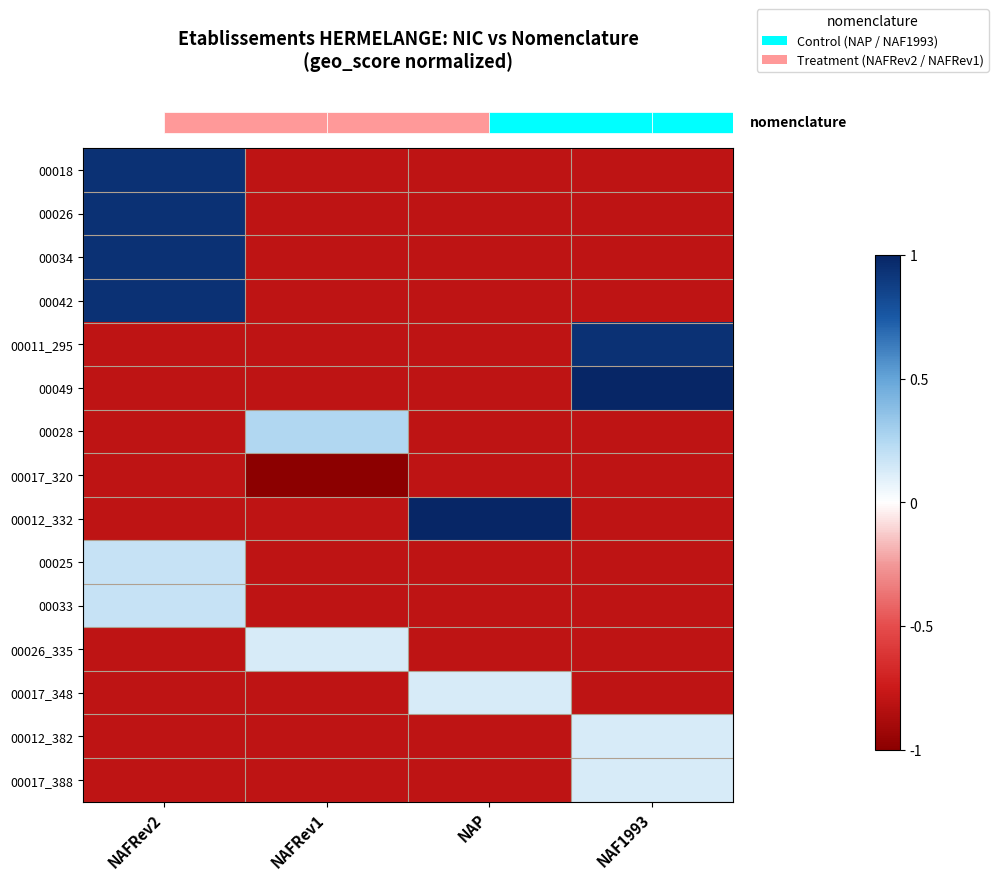

Count the number of categories in the chart.

4